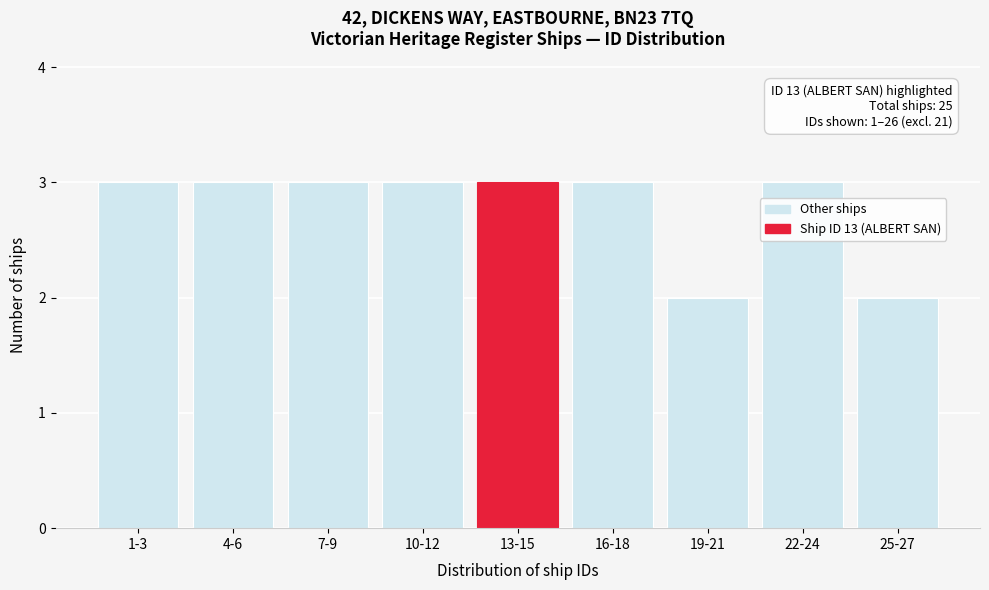

Reading right to left, list all the values displayed in this chart.

2	3	2	3	3	3	3	3	3